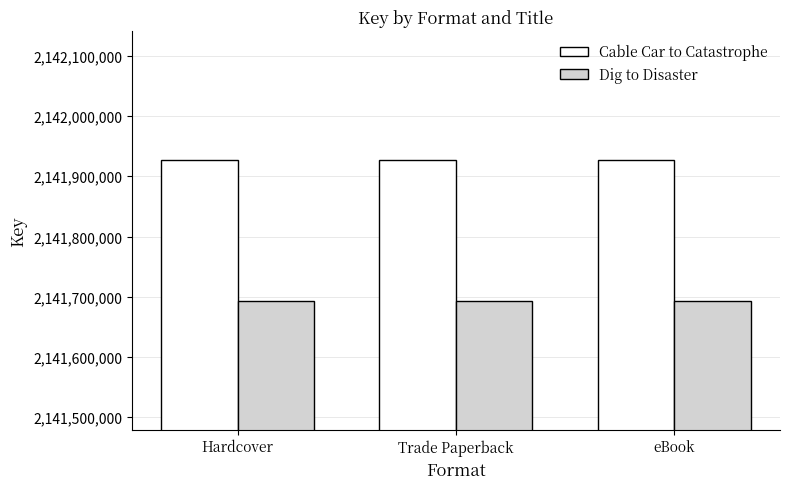

Reading left to right, extract all data points from this chart.

Cable Car to Catastrophe: 2141926411	2141926411	2141926411
Dig to Disaster: 2141693305	2141693305	2141693305